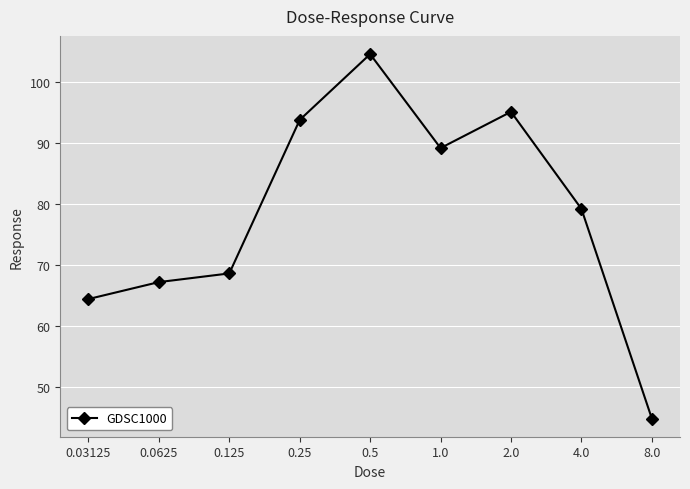

What is the label of the 9th point from the left?

8.0